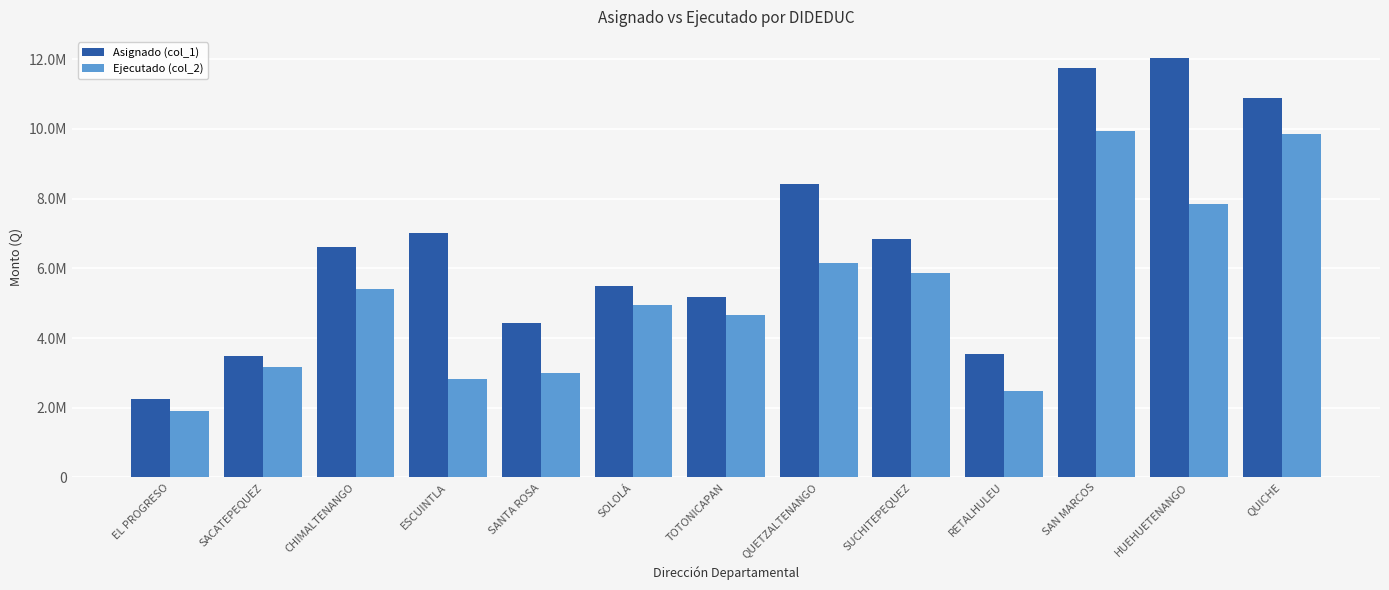

What are all the series names shown in the legend?

Asignado (col_1), Ejecutado (col_2)